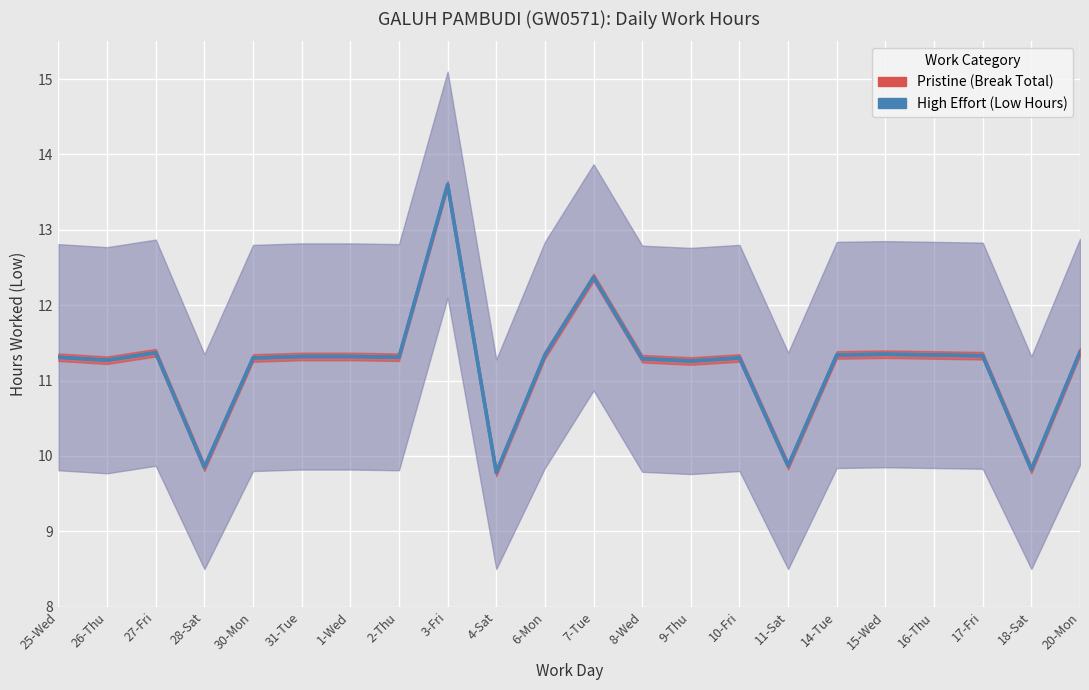

What is the label of the 5th point from the right?

15-Wed